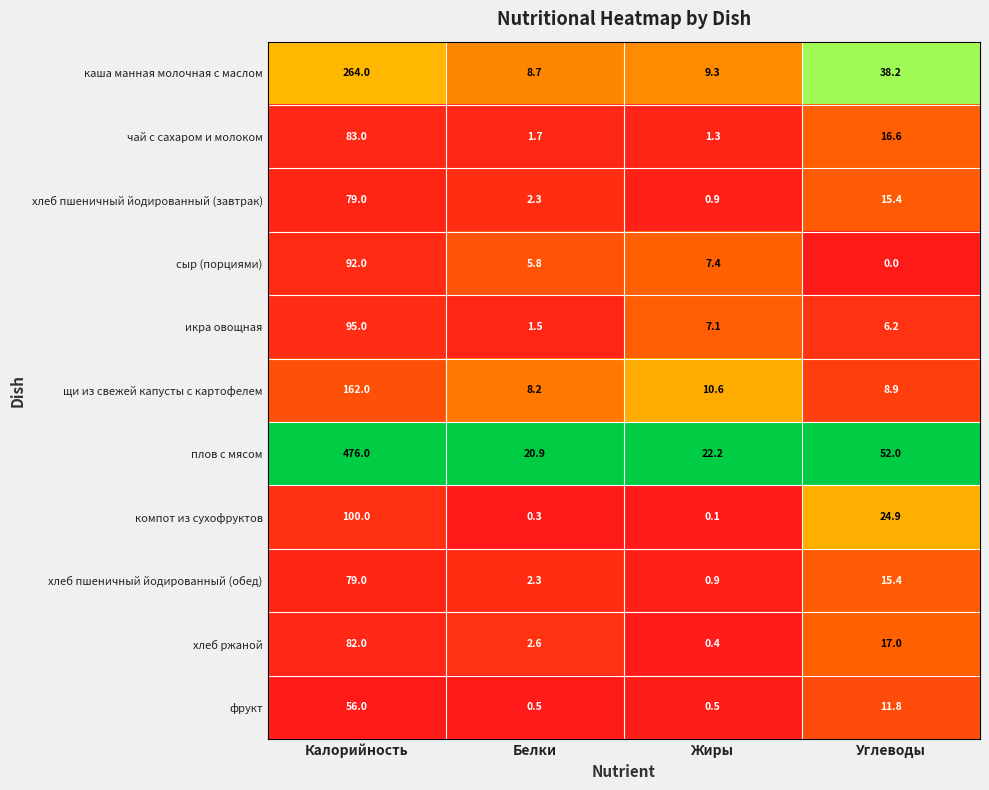

True or false: чай с сахаром и молоком has a value of 1.3 at Жиры.

True